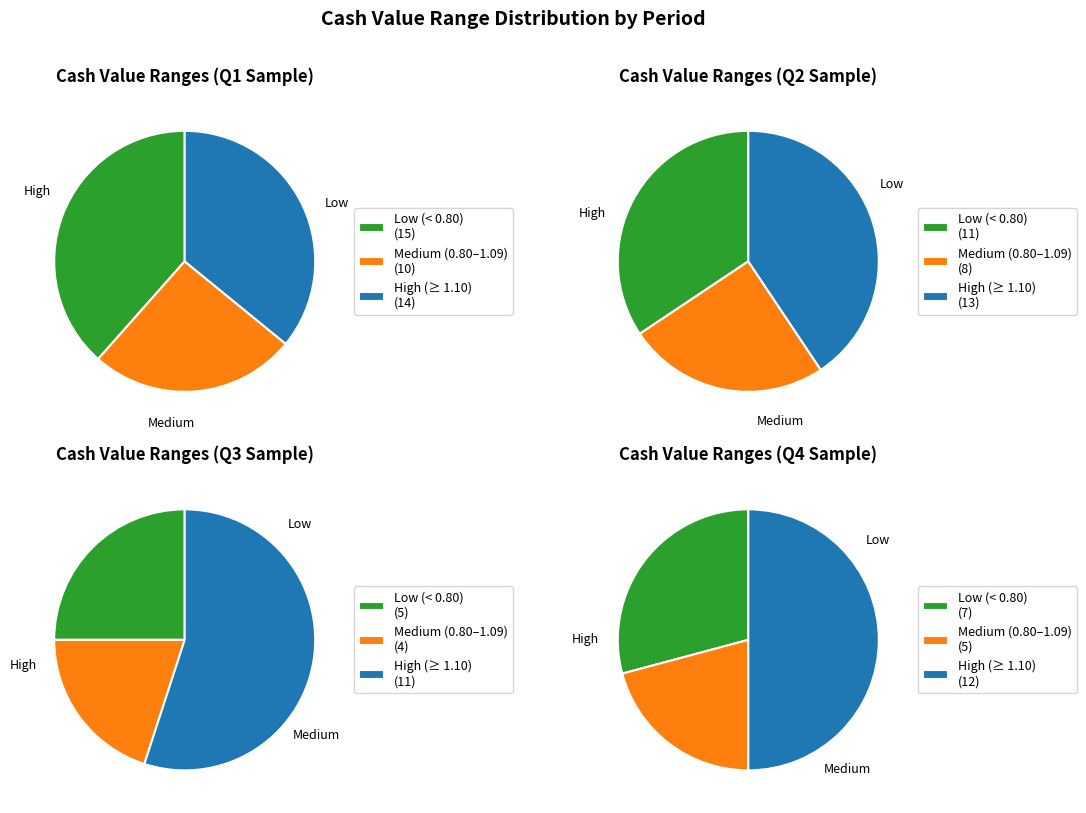

Is there any slice that represents more than half of the pie?

No